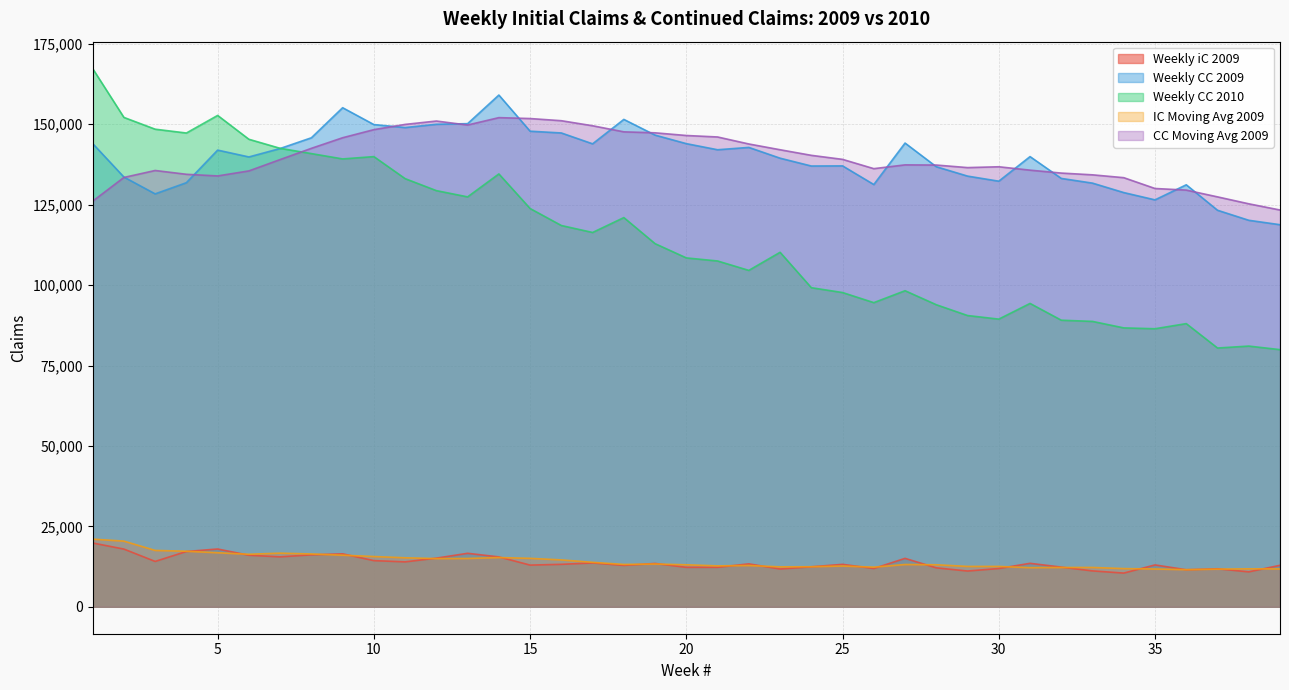

In Weekly CC 2010, how many points are higher than both neighbors (excluding endpoints)?

9